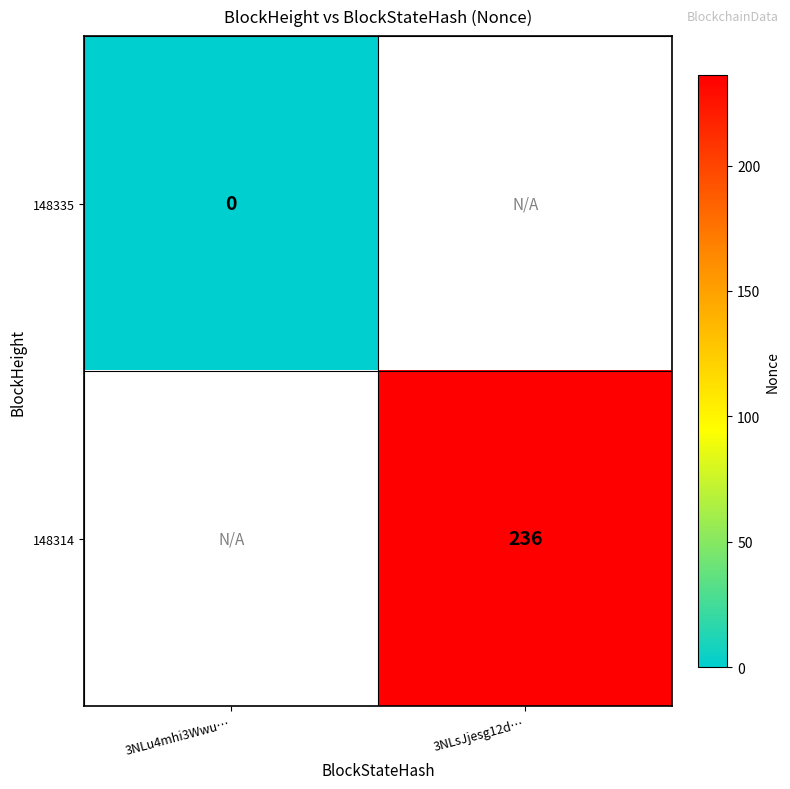

True or false: 148314 has a value of 359 at 3NLsJjesg12d….

False